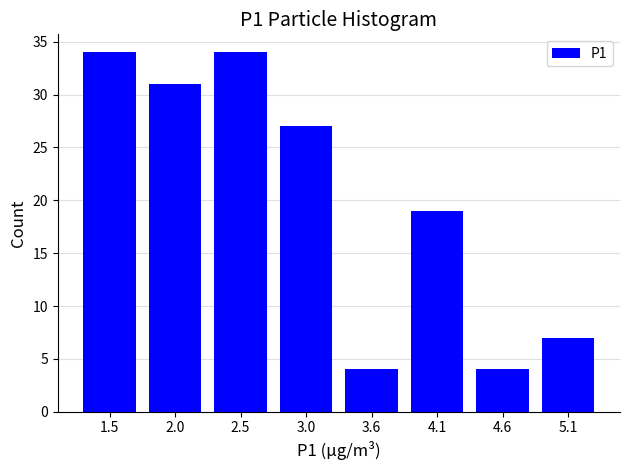

Reading right to left, transcribe all the data shown in this chart.

7	4	19	4	27	34	31	34